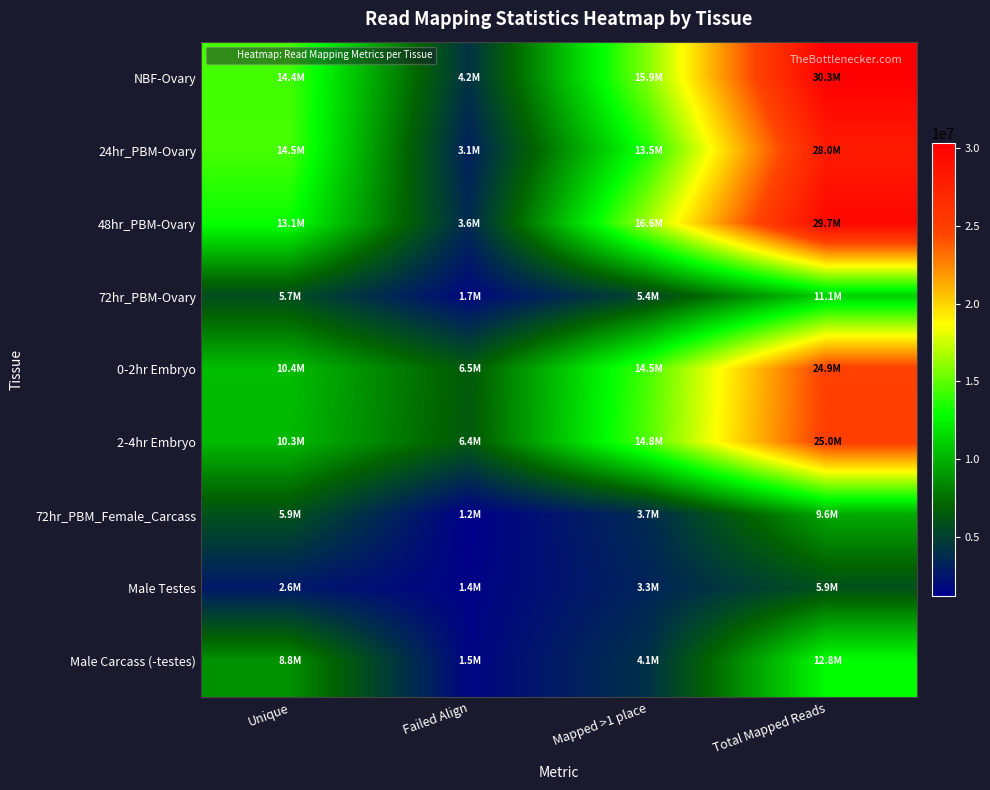

Reading left to right, extract all data points from this chart.

NBF-Ovary: Unique=14431468	Failed Align=4155647	Mapped >1 place=15859508	Total Mapped Reads=30316754
24hr_PBM-Ovary: Unique=14462509	Failed Align=3142686	Mapped >1 place=13522964	Total Mapped Reads=28002299
48hr_PBM-Ovary: Unique=13051269	Failed Align=3641468	Mapped >1 place=16572906	Total Mapped Reads=29666376
72hr_PBM-Ovary: Unique=5715713	Failed Align=1733283	Mapped >1 place=5382247	Total Mapped Reads=11109708
0-2hr Embryo: Unique=10379246	Failed Align=6506154	Mapped >1 place=14470804	Total Mapped Reads=24877690
2-4hr Embryo: Unique=10250866	Failed Align=6384063	Mapped >1 place=14753883	Total Mapped Reads=25004749
72hr_PBM_Female_Carcass: Unique=5948227	Failed Align=1199967	Mapped >1 place=3662007	Total Mapped Reads=9610234
Male Testes: Unique=2639485	Failed Align=1410101	Mapped >1 place=3284109	Total Mapped Reads=5923594
Male Carcass (-testes): Unique=8759205	Failed Align=1532977	Mapped >1 place=4057821	Total Mapped Reads=12817026